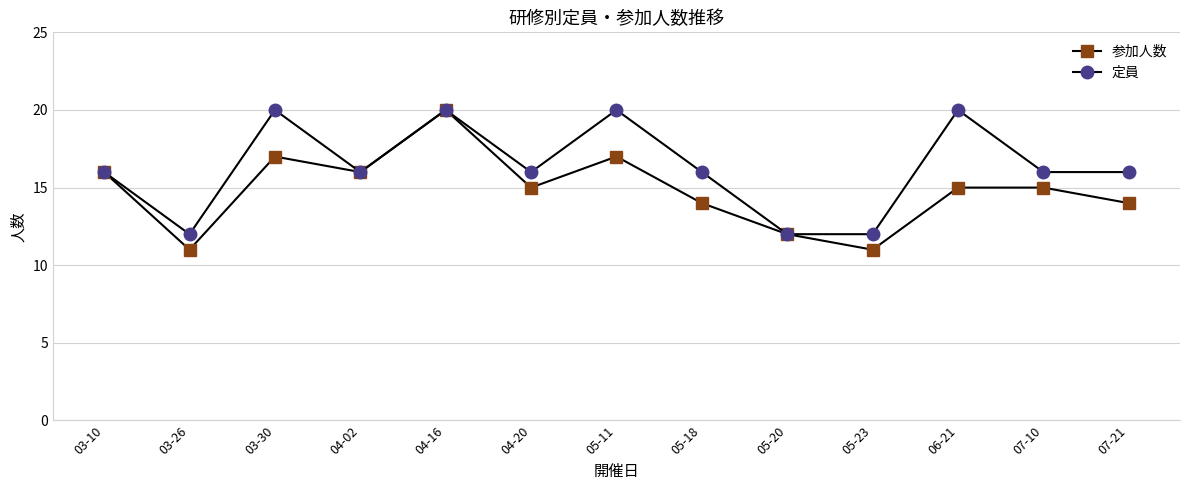

What is the value of the 定員 point at the 2nd from the left?

12